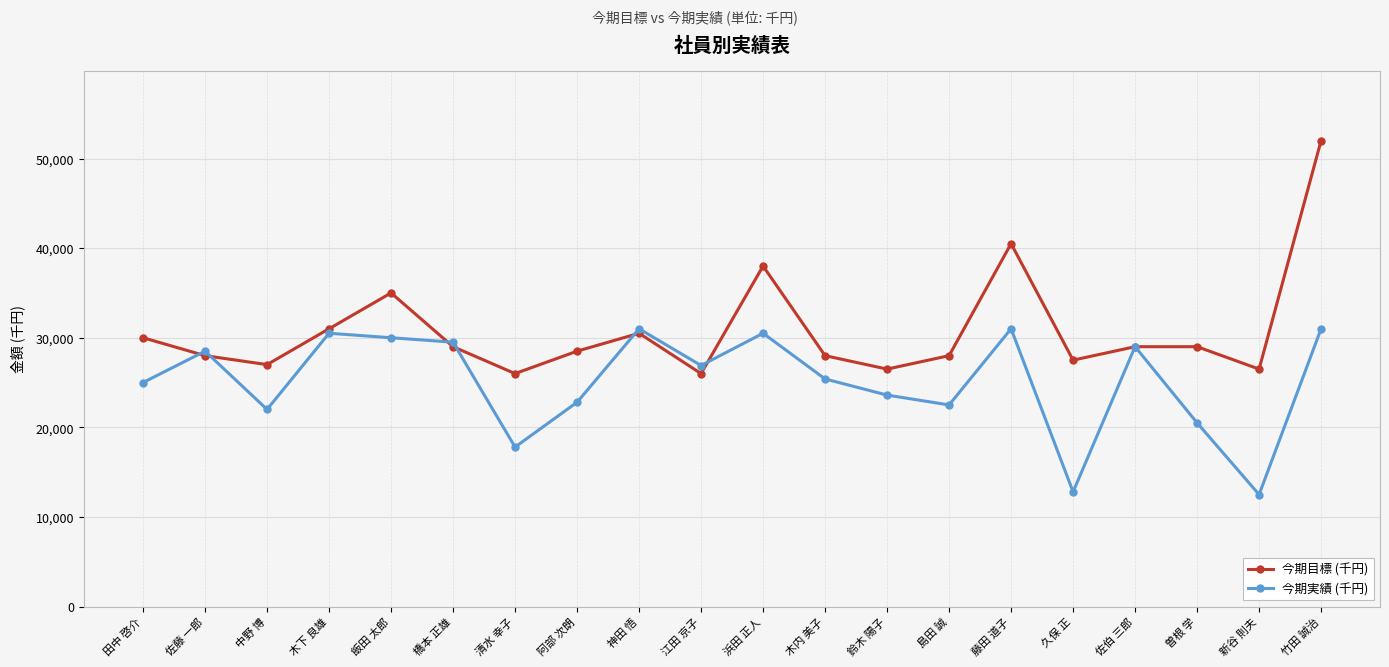

At which label does 今期目標 (千円) first exceed 29000?

田中 啓介